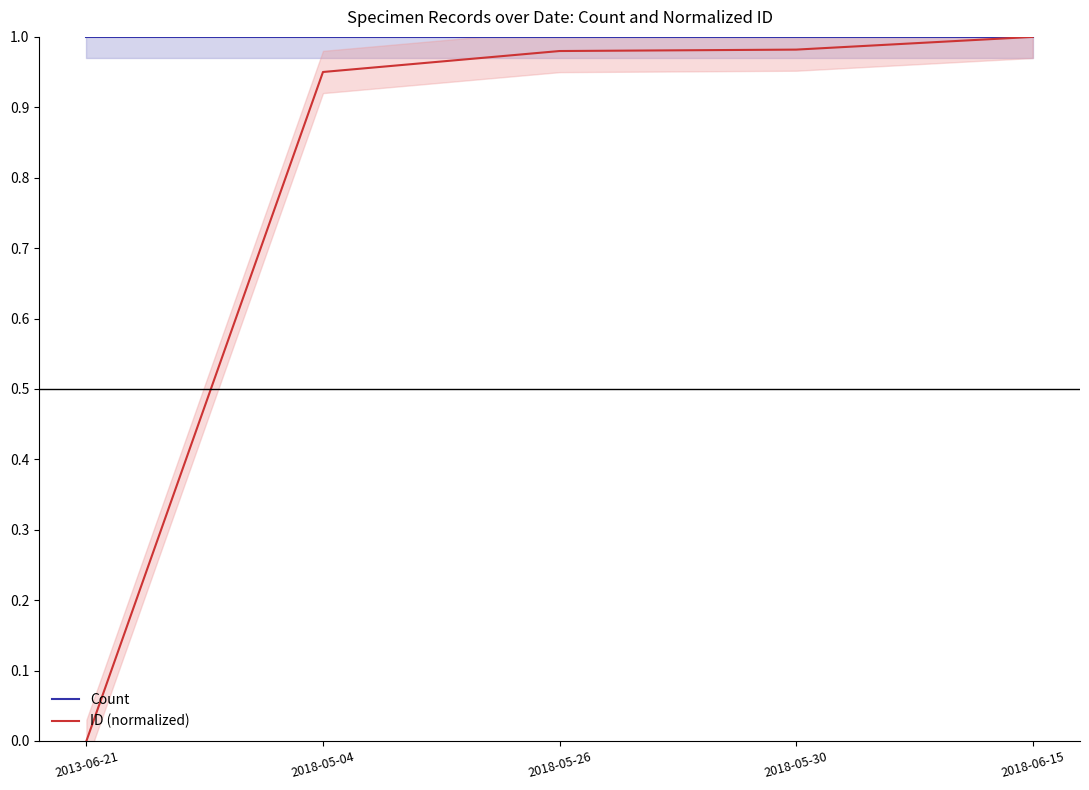

What is the highest value of the Count series?

1.0